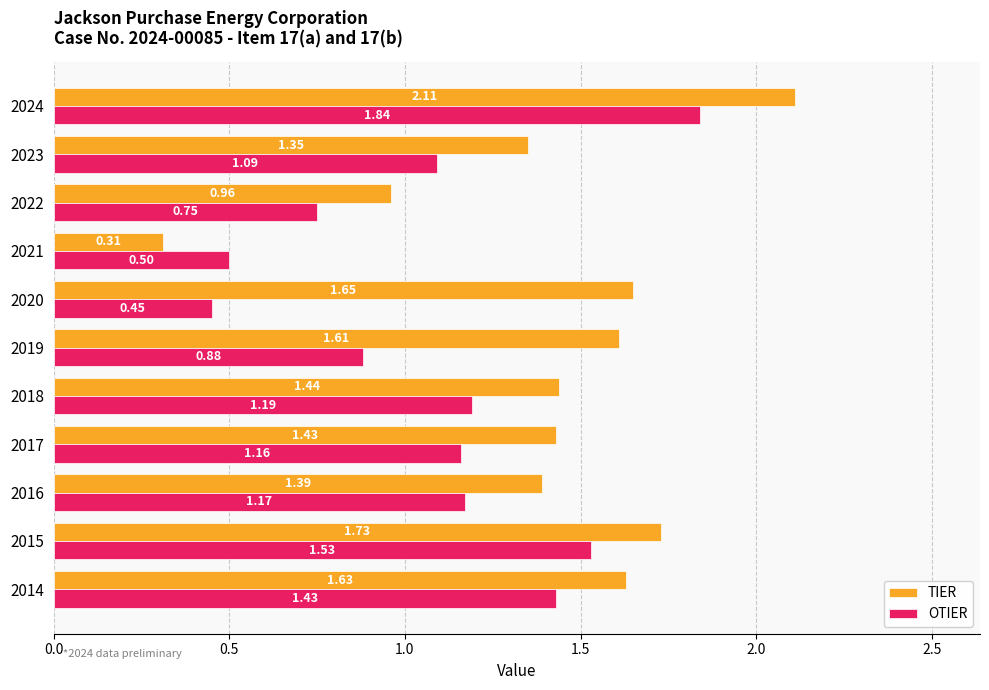

Which series has the largest total across all categories?

TIER